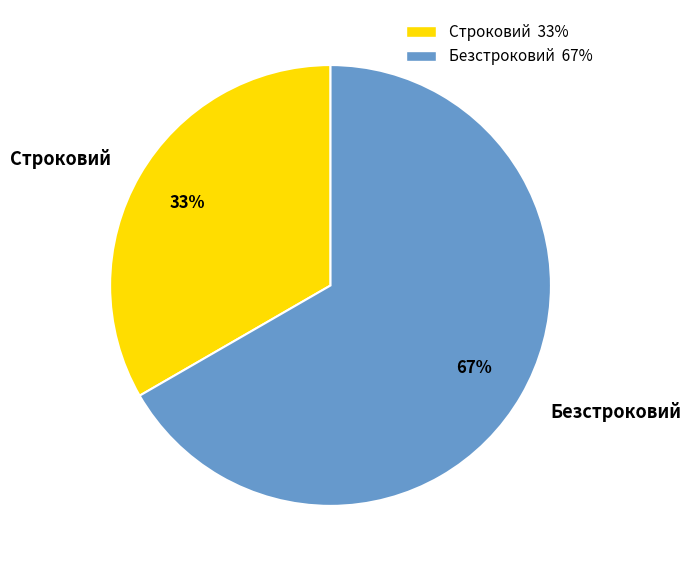

Rank the categories by value from lowest to highest.

Строковий, Безстроковий